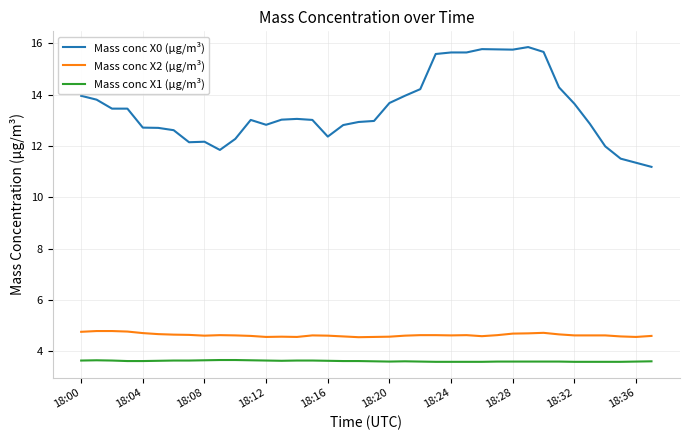

What is the greatest value displayed?

15.9